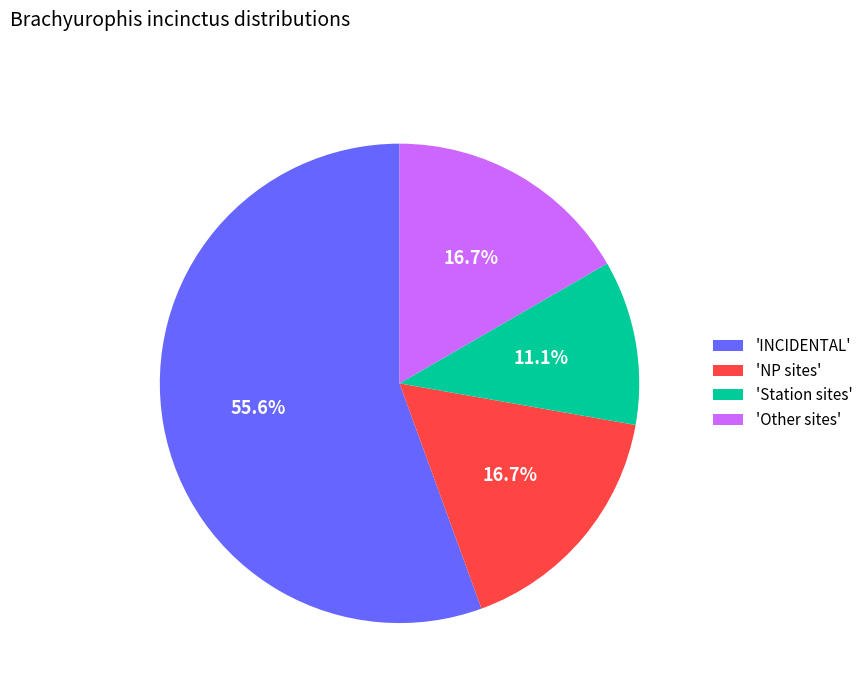

What is the ratio of the value at 'INCIDENTAL' to the value at 'Other sites'?

3.3